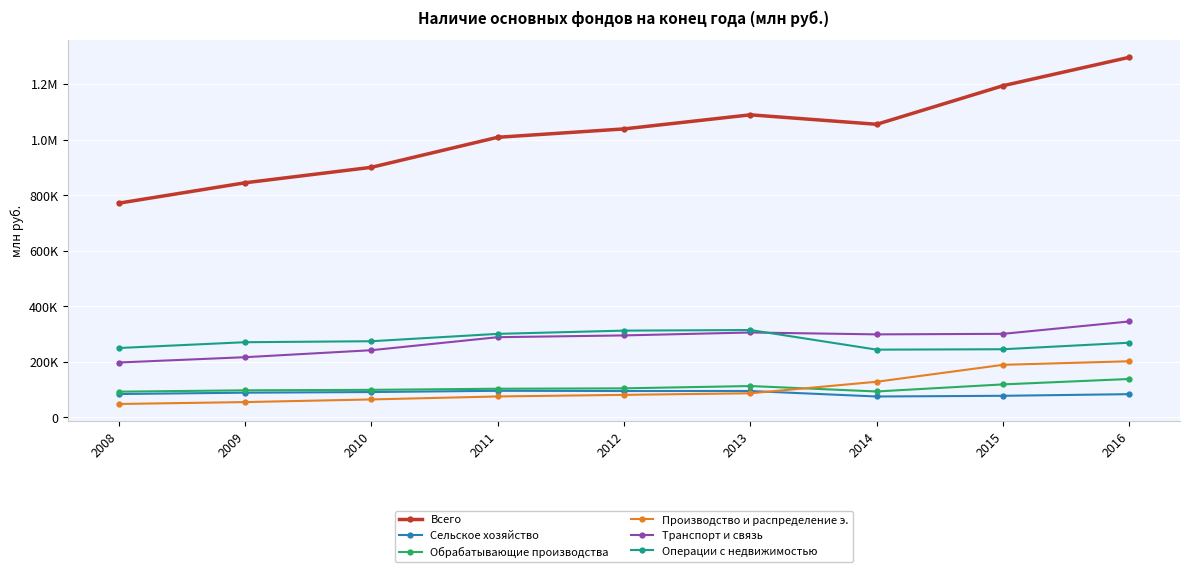

What is the highest value of the Транспорт и связь series?

345710